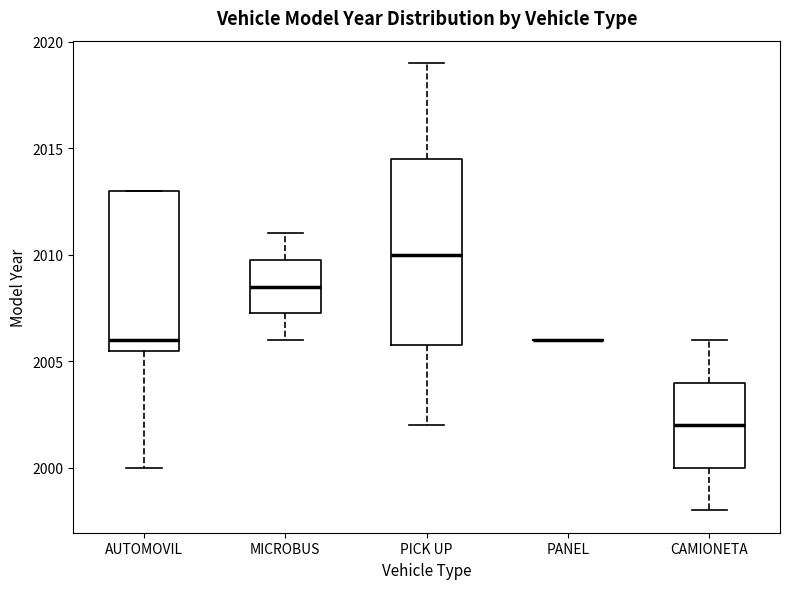

Where is the lower edge of the box for CAMIONETA on the y-axis? The values are not printed on the chart, so give them approximately, as read against the axis.

2000.0